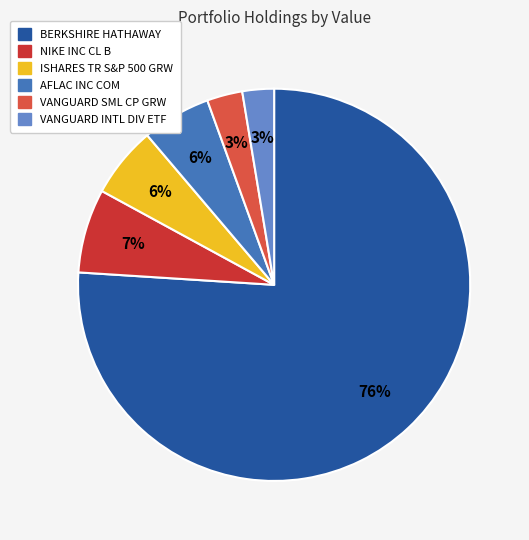

To the nearest percent, what is the average slice percentage?

17%